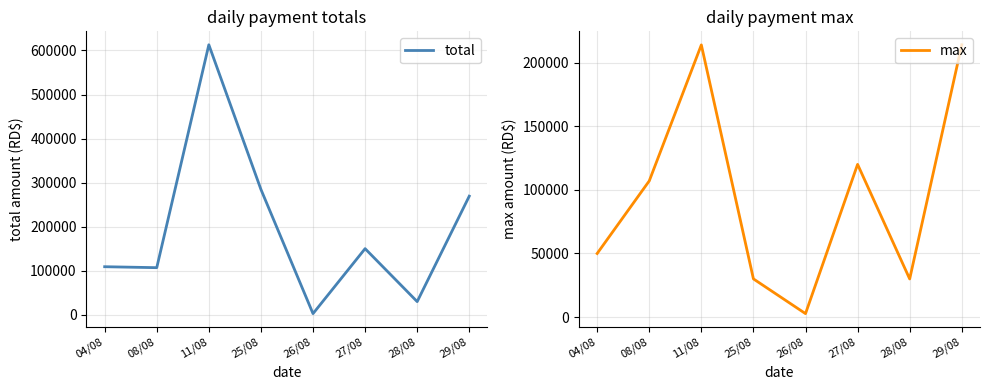

True or false: max has a value of 14287.5 at 25/08.

False